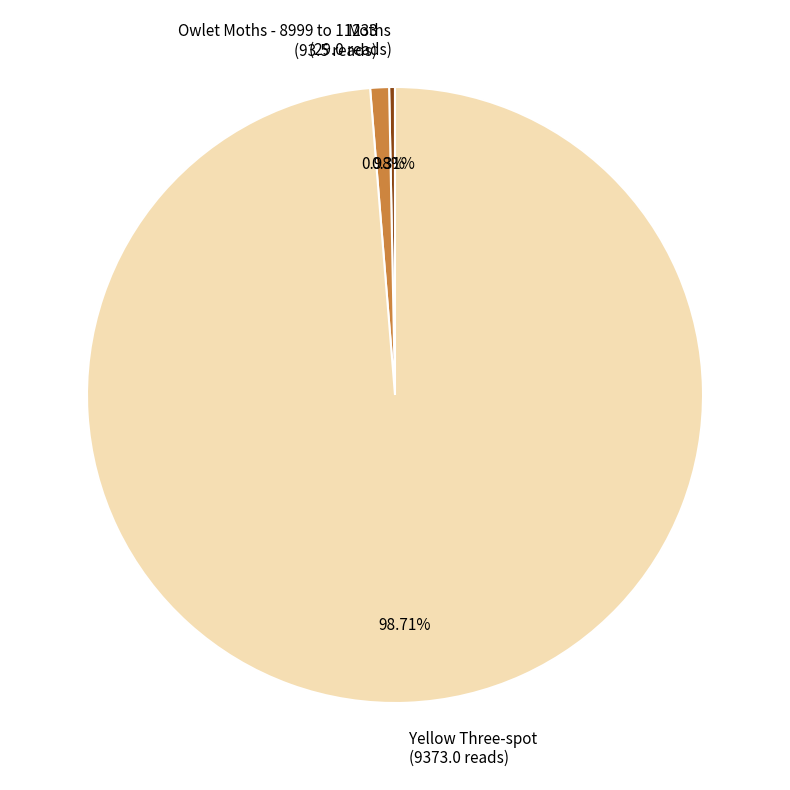

To the nearest percent, what portion does Yellow Three-spot represent?

99%